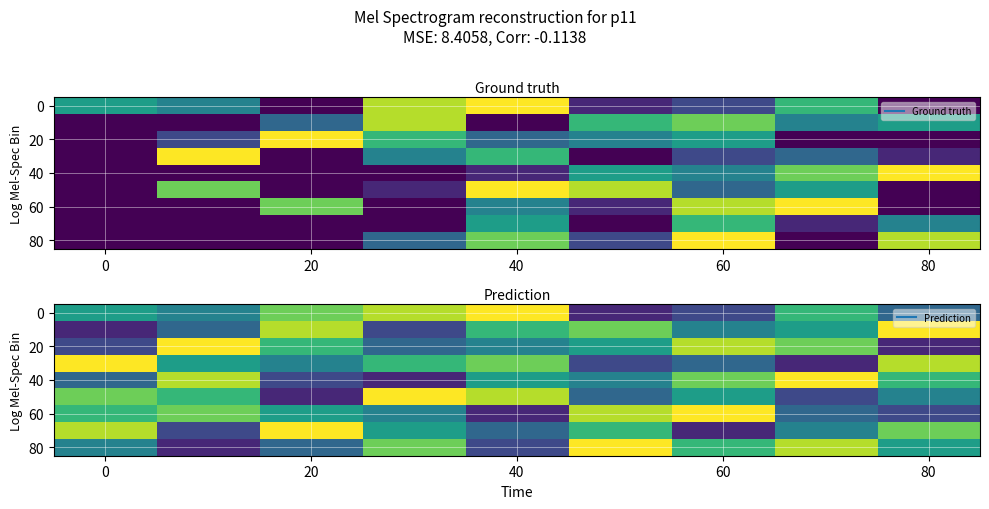

What is the maximum value shown in the chart?

9